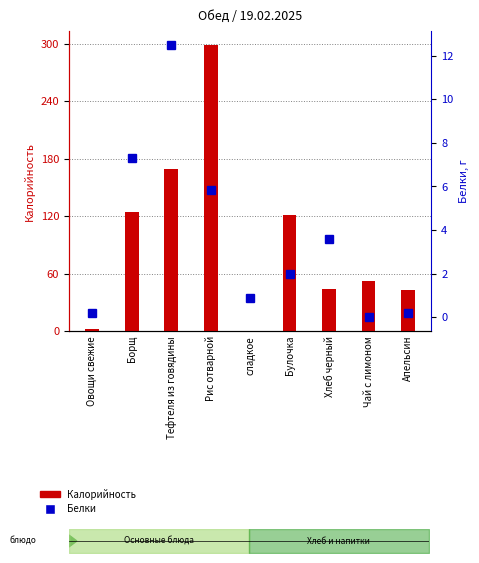

Which series has the largest total across all categories?

Калорийность